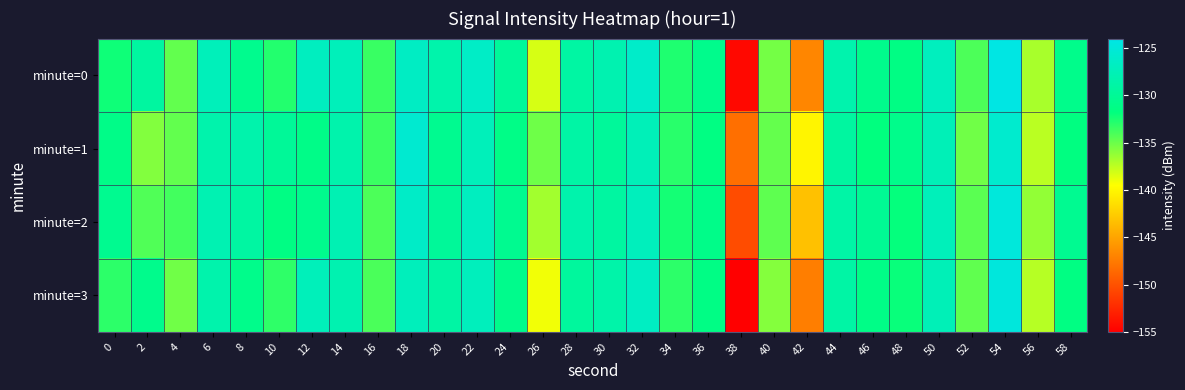

Reading right to left, transcribe all the data shown in this chart.

minute=0: 58=-130.9	56=-136.9	54=-124.2	52=-134.1	50=-127.0	48=-131.4	46=-130.8	44=-128.3	42=-146.8	40=-135.3	38=-154.4	36=-130.8	34=-132.7	32=-126.1	30=-128.1	28=-129.0	26=-138.2	24=-129.7	22=-126.4	20=-128.5	18=-126.6	16=-133.5	14=-127.3	12=-126.9	10=-132.8	8=-130.7	6=-127.3	4=-134.7	2=-129.3	0=-132.2
minute=1: 58=-131.6	56=-137.4	54=-125.8	52=-135.2	50=-127.5	48=-130.9	46=-131.8	44=-129.3	42=-140.1	40=-134.8	38=-148.2	36=-131.5	34=-133.0	32=-127.4	30=-129.7	28=-128.9	26=-135.1	24=-131.2	22=-127.3	20=-130.5	18=-125.6	16=-133.5	14=-128.4	12=-131.0	10=-129.9	8=-128.3	6=-128.3	4=-134.8	2=-135.7	0=-131.1
minute=2: 58=-130.4	56=-136.2	54=-124.8	52=-134.5	50=-127.3	48=-131.9	46=-130.2	44=-128.8	42=-143.2	40=-134.6	38=-150.3	36=-131.0	34=-132.4	32=-127.1	30=-129.2	28=-128.4	26=-136.7	24=-130.5	22=-126.9	20=-129.8	18=-126.3	16=-134.1	14=-127.8	12=-130.7	10=-131.4	8=-129.1	6=-127.9	4=-133.8	2=-134.2	0=-130.5
minute=3: 58=-131.5	56=-137.3	54=-124.7	52=-134.7	50=-127.5	48=-132.0	46=-131.2	44=-128.9	42=-147.3	40=-135.8	38=-155.2	36=-131.3	34=-133.1	32=-126.7	30=-128.6	28=-129.5	26=-139.1	24=-130.8	22=-127.1	20=-129.0	18=-127.2	16=-134.0	14=-128.1	12=-127.3	10=-133.2	8=-130.9	6=-128.4	4=-135.2	2=-130.8	0=-133.1